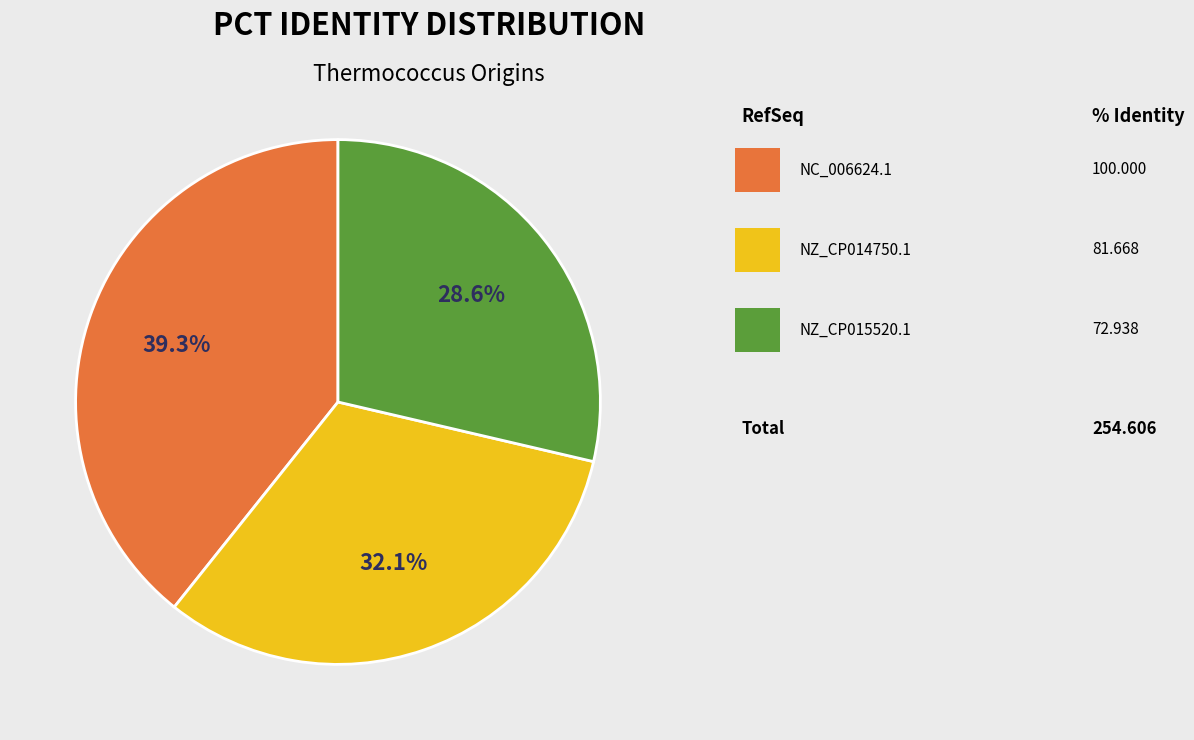

Does any single category account for the majority?

No